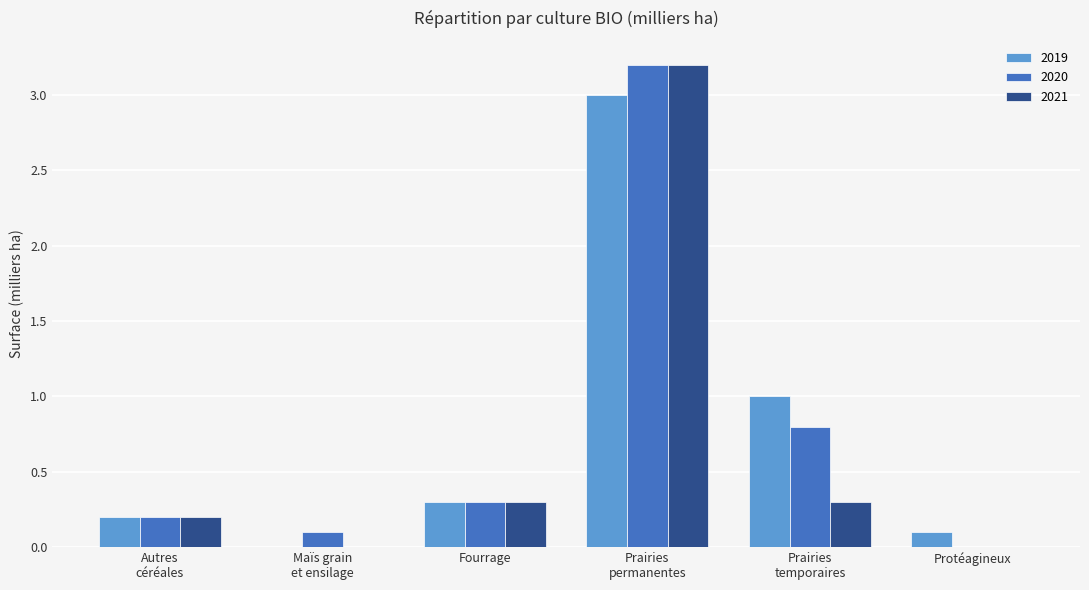

What is the total value across all series at Fourrage?

0.9